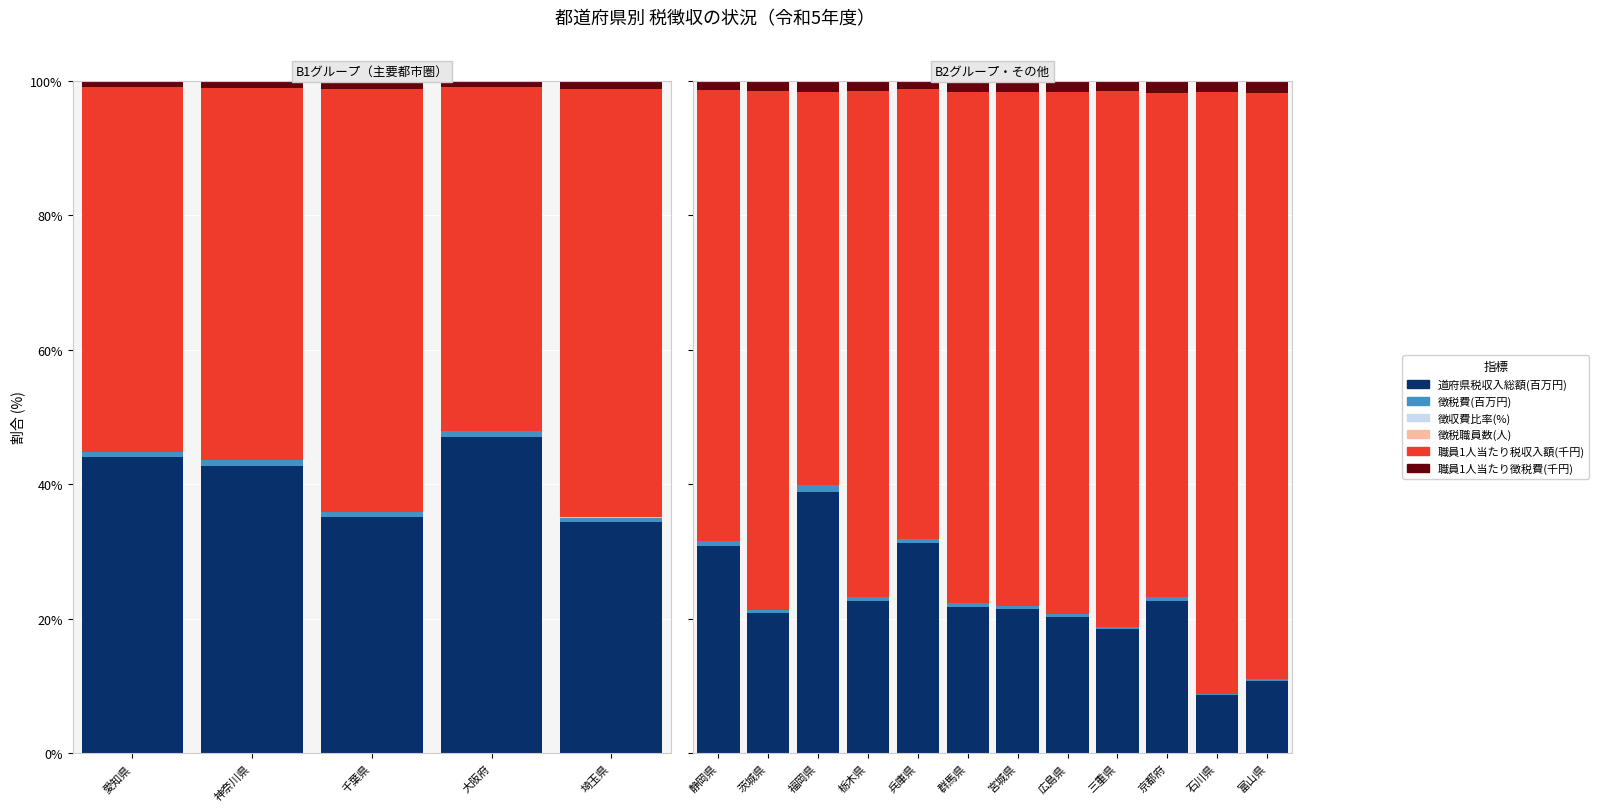

Is it true that 徴税職員数(人) equals 0.0 at 静岡県?

False